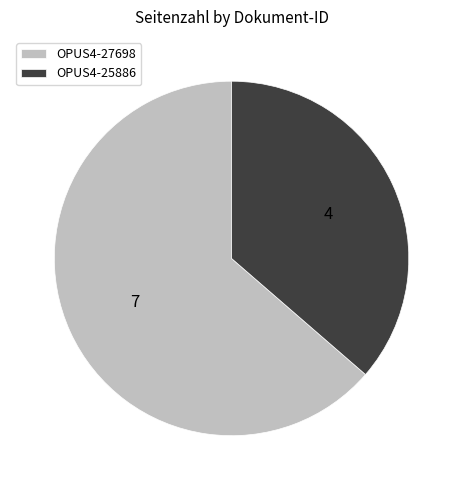

Do OPUS4-27698 and OPUS4-25886 together represent more than half of the pie?

Yes